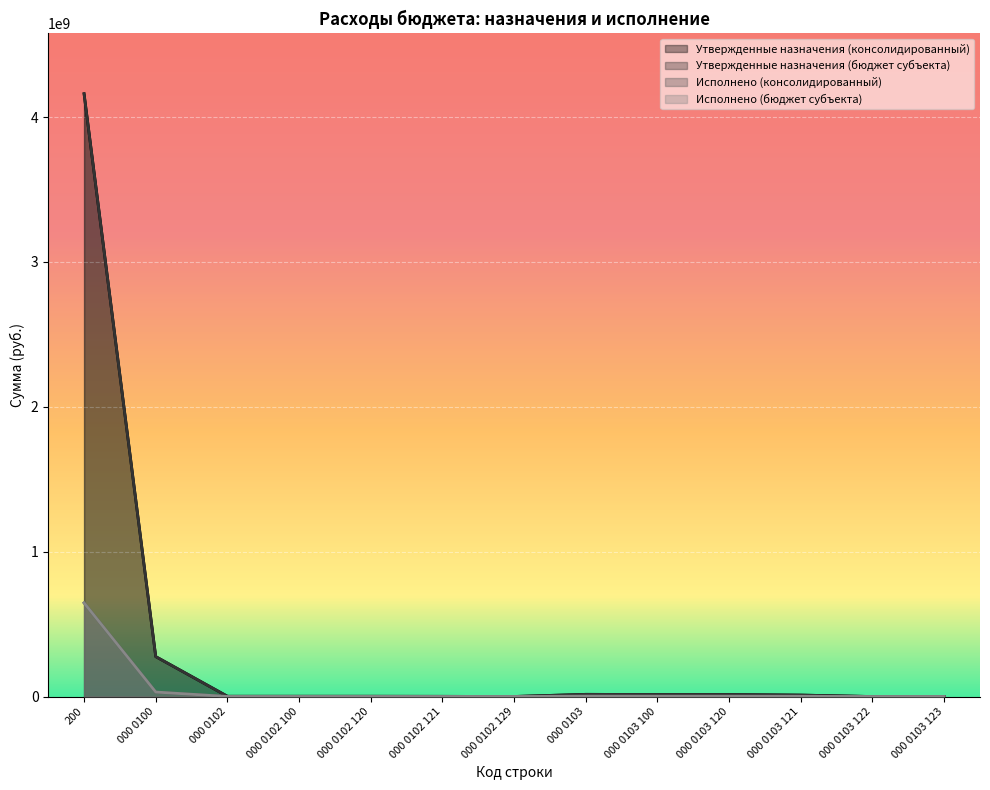

True or false: Утвержденные назначения (консолидированный) and Утвержденные назначения (бюджет субъекта) intersect in this chart.

False